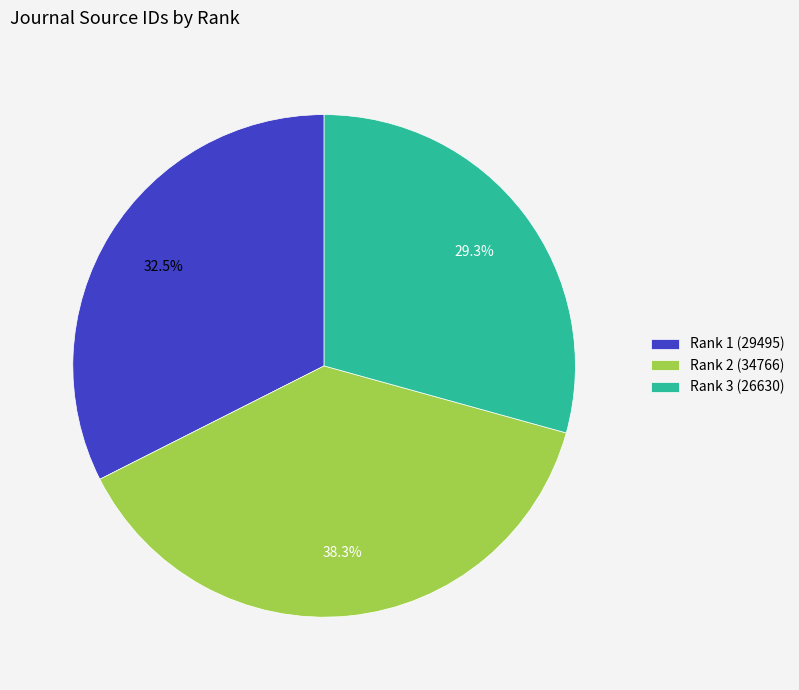

Count the number of slices in the pie.

3